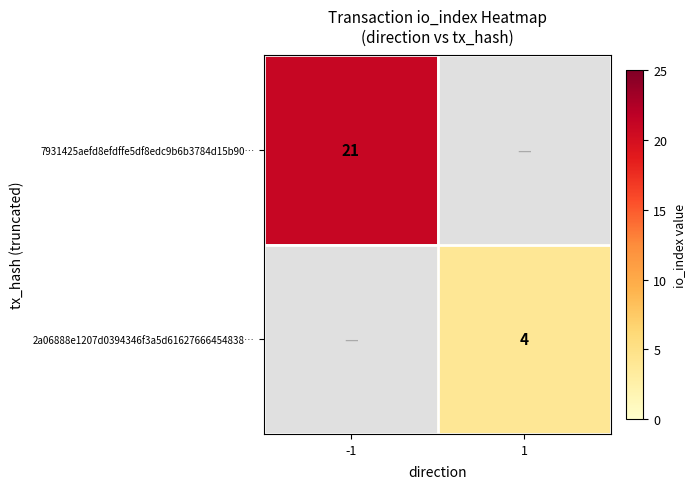

At how many categories does at least one series exceed 18?

1